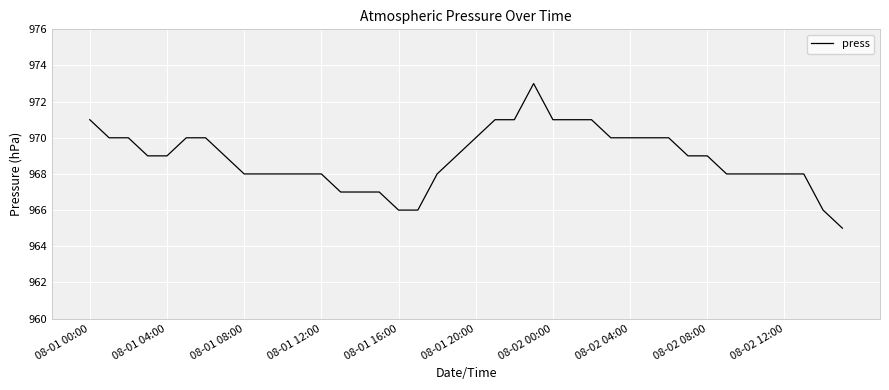

What is the smallest value displayed?

965